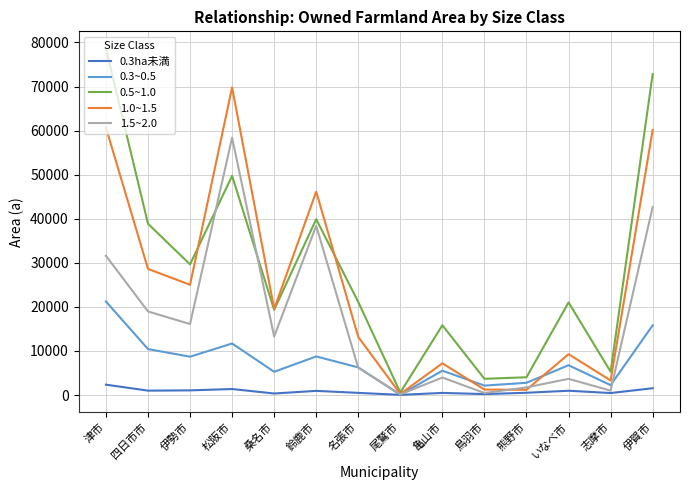

True or false: 1.0~1.5 has more than 0 points higher than both neighbors.

True